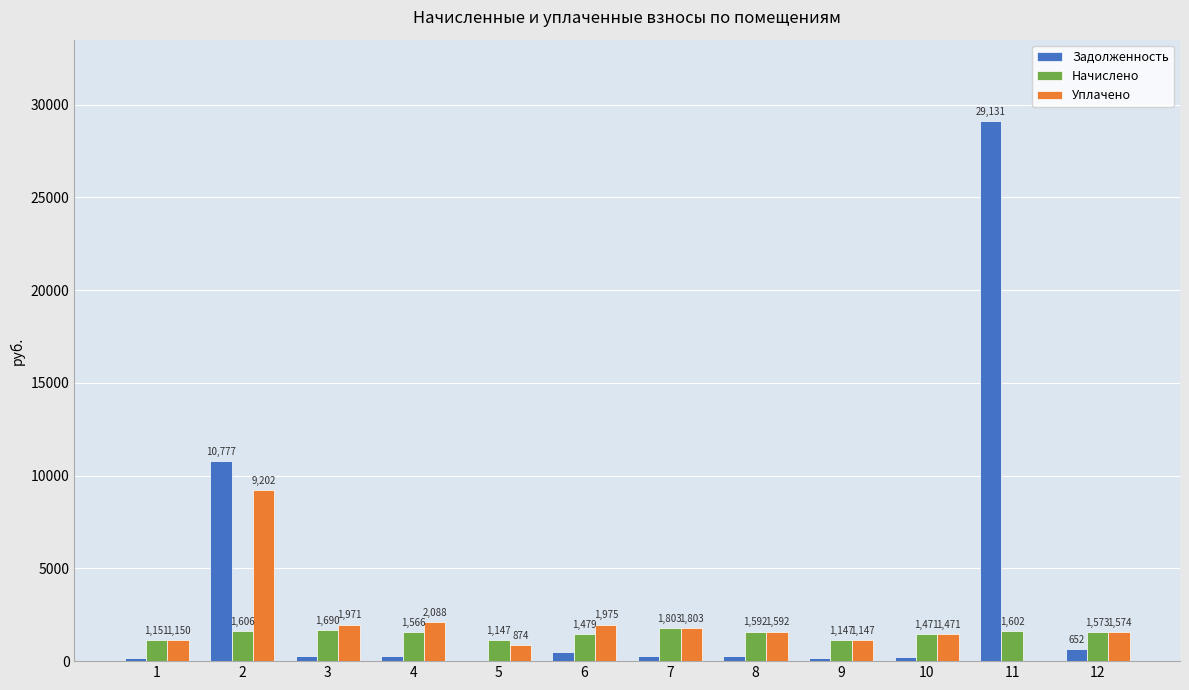

What are all the series names shown in the legend?

Задолженность, Начислено, Уплачено